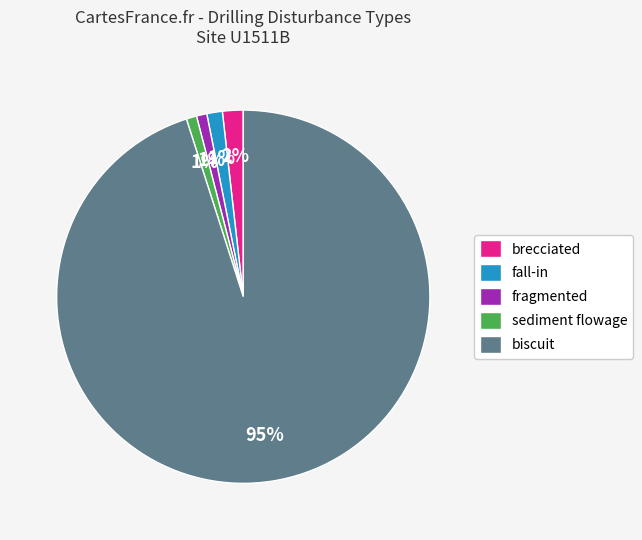

What percentage is the fragmented slice, to the nearest percent?

1%